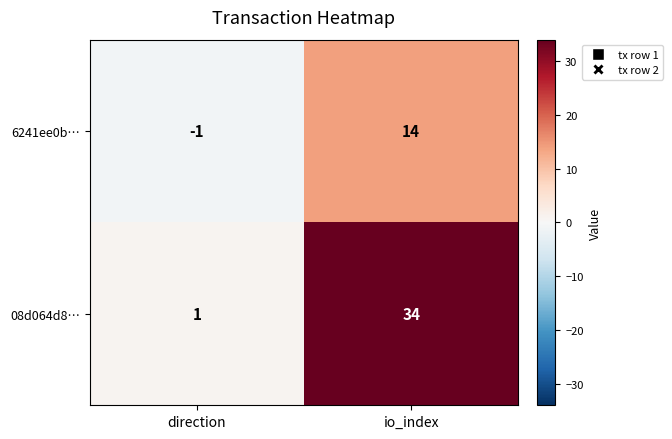

Reading right to left, list all the values displayed in this chart.

6241ee0b…: io_index=14	direction=-1
08d064d8…: io_index=34	direction=1